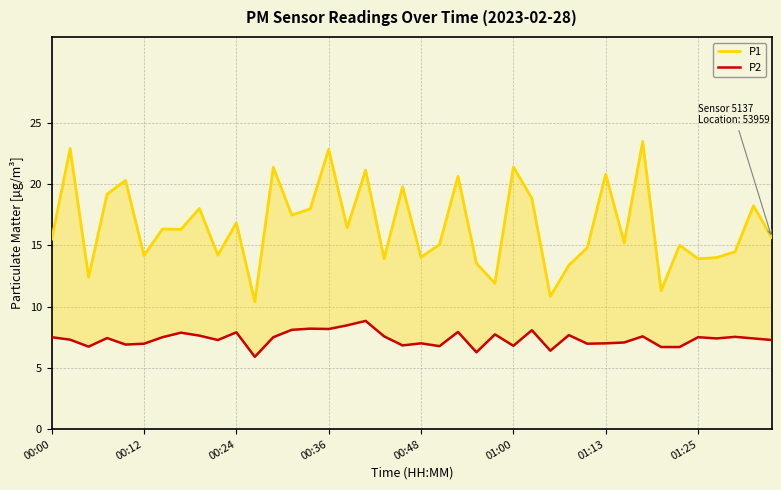

True or false: P2 and P1 cross at least once.

False